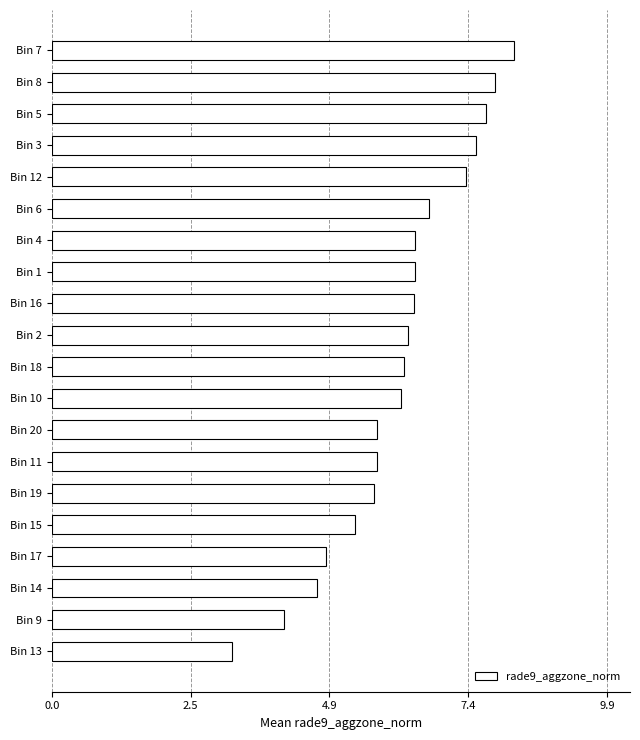

What is the change in value from Bin 7 to Bin 15?

-2.8